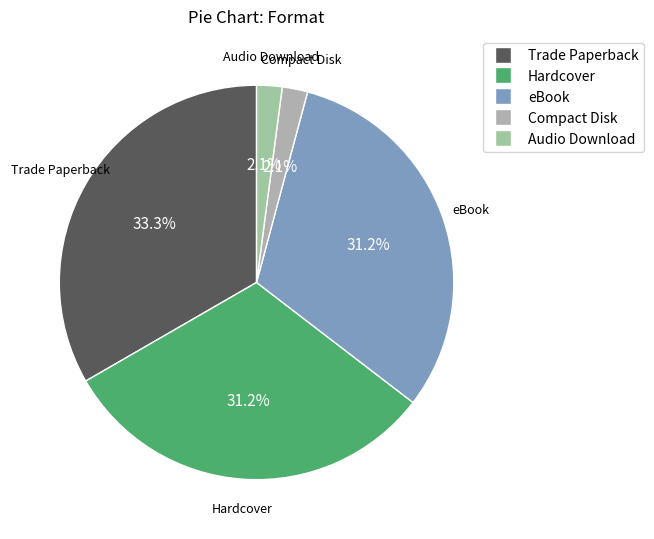

Combined, do eBook and Hardcover account for over 50%?

Yes